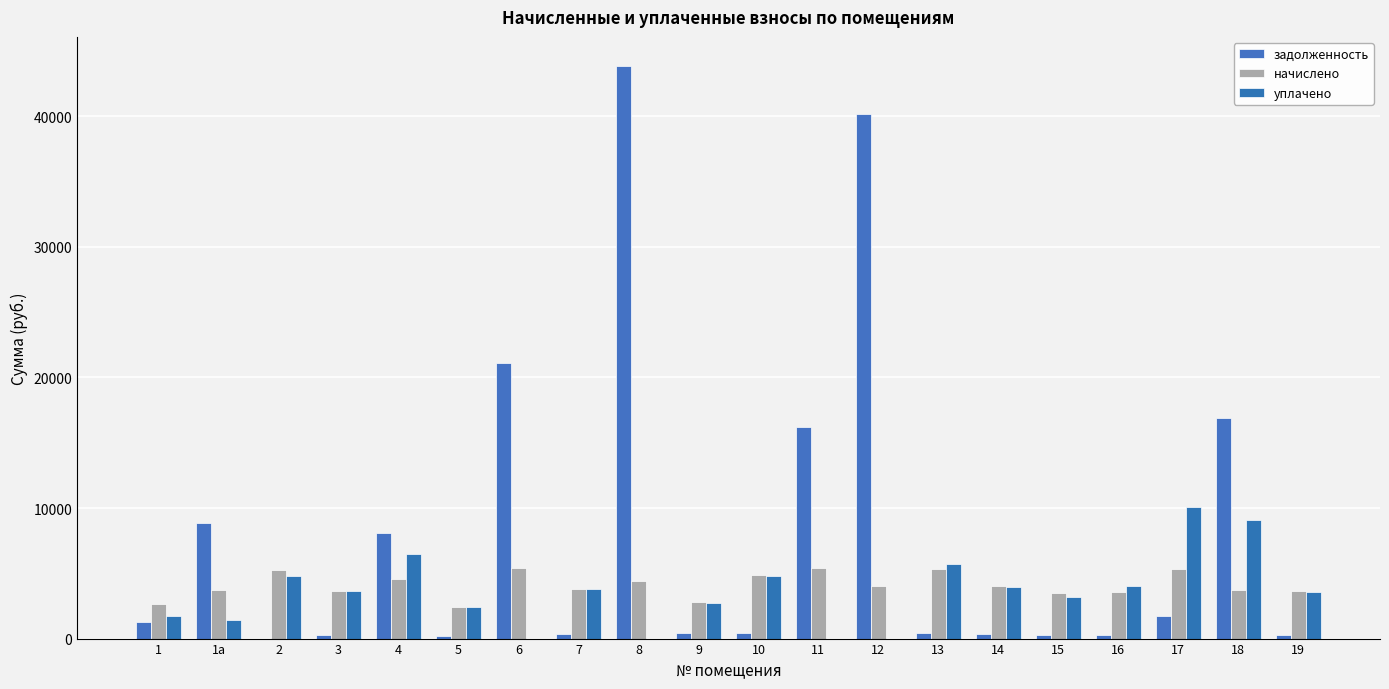

Between 6 and 8, which series saw the biggest shift?

задолженность